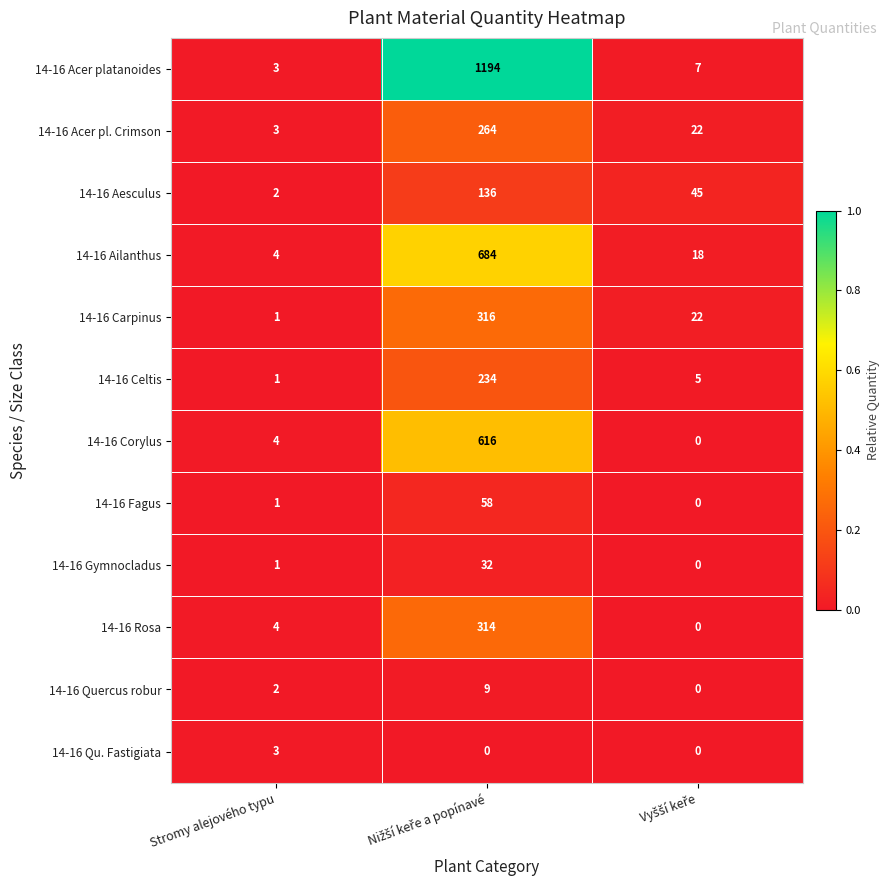

The 14-16 Acer platanoides series shows 3 at Stromy alejového typu. True or false?

True